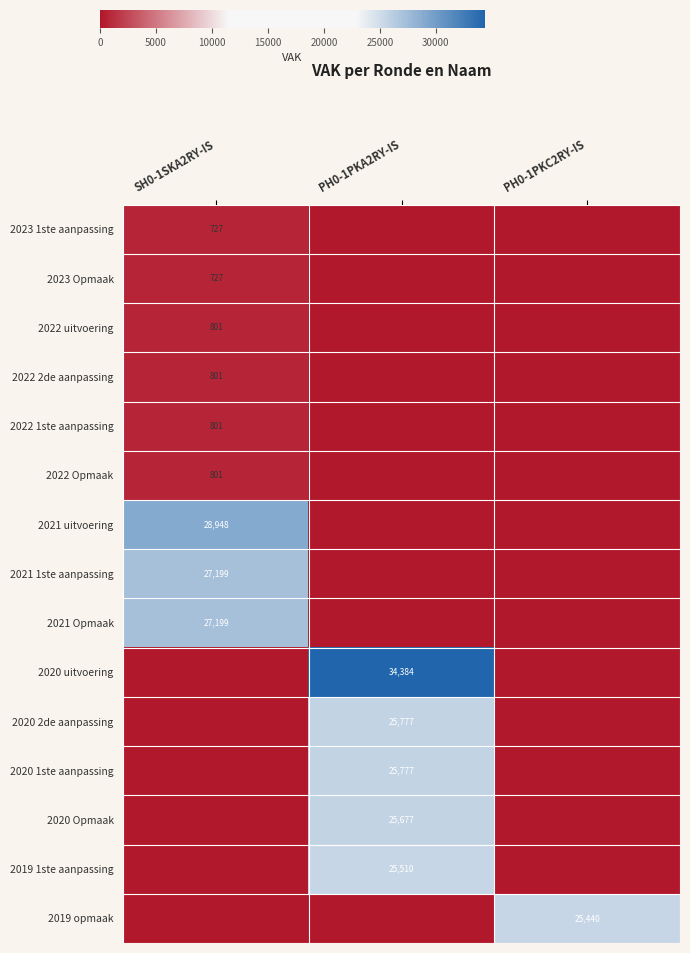

The 2023 Opmaak series shows 481 at SH0-1SKA2RY-IS. True or false?

False